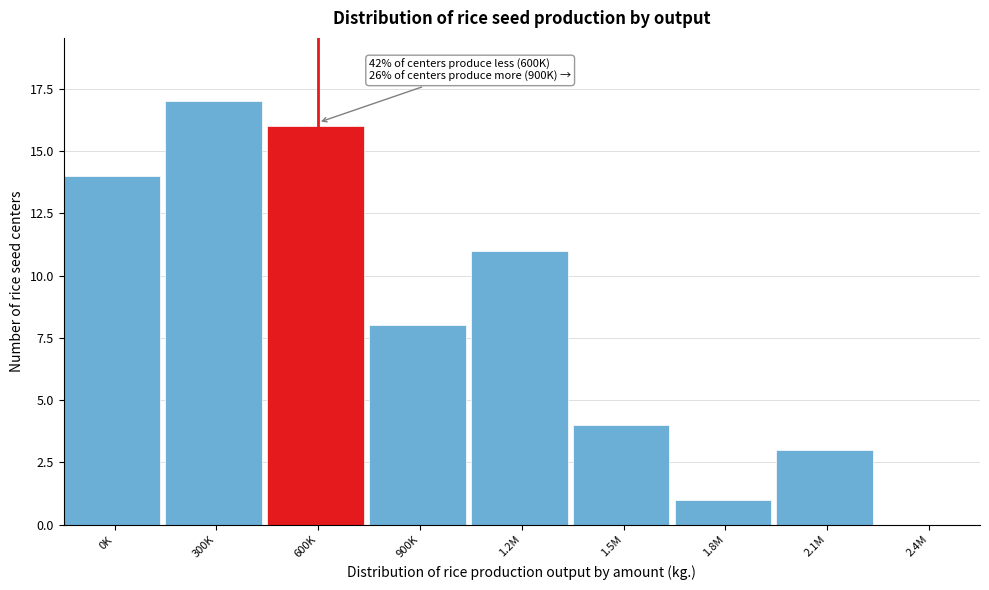

Reading right to left, extract all data points from this chart.

2.4M=0	2.1M=3	1.8M=1	1.5M=4	1.2M=11	900K=8	600K=16	300K=17	0K=14